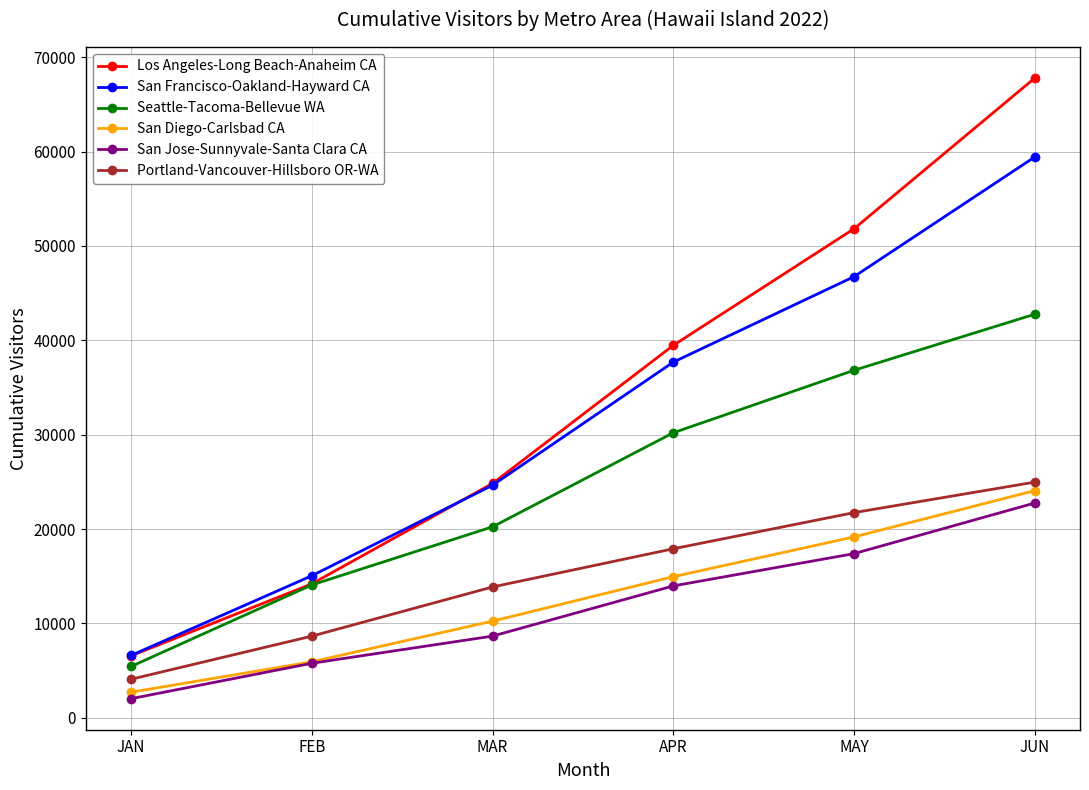

What is the value of the San Jose-Sunnyvale-Santa Clara CA point at the 5th from the left?

17392.1